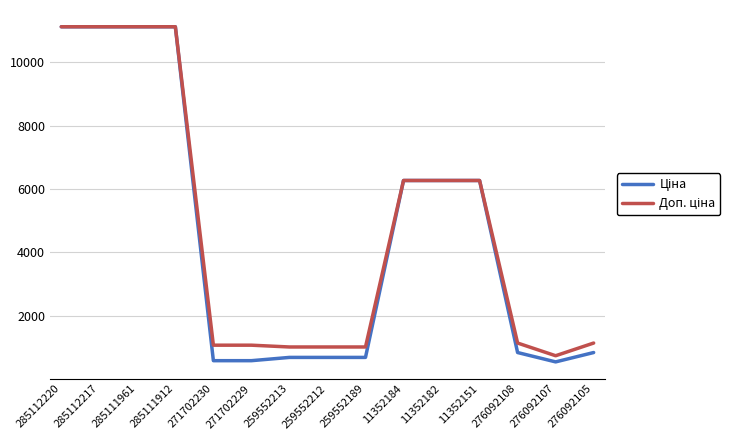

What is the minimum value shown in the chart?

547.8